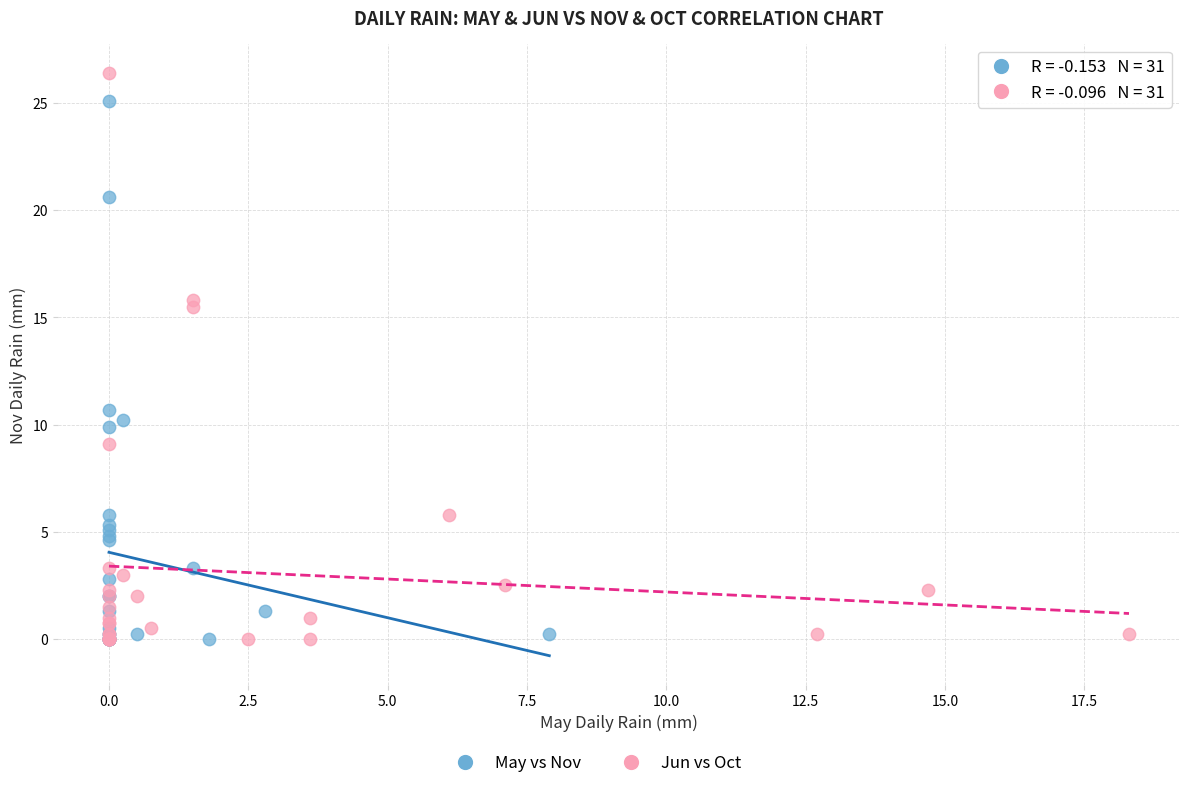

Which series has the largest Y range (max minus min)?

Jun vs Oct